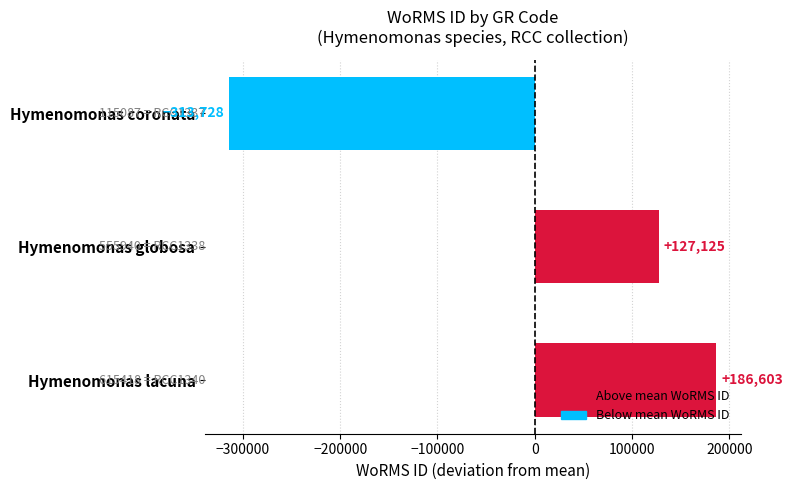

What is the minimum value shown in the chart?

-313728